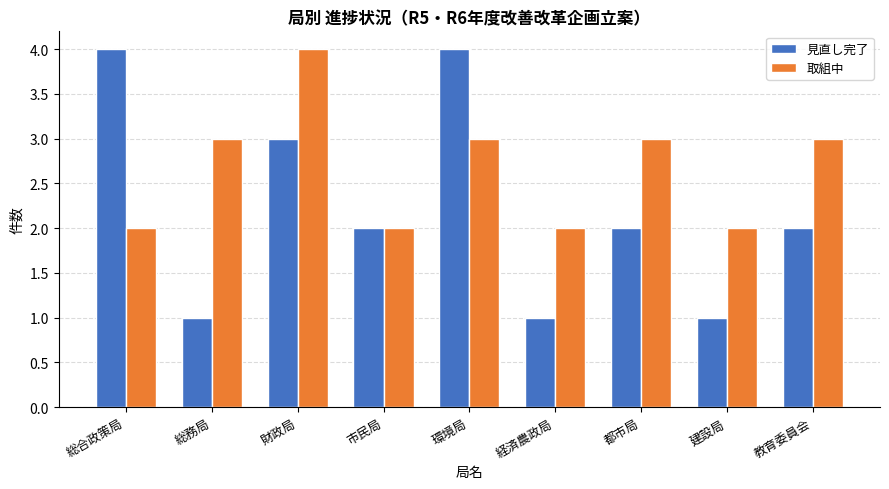

Reading right to left, what are all the values shown in this chart?

見直し完了: 教育委員会=2	建設局=1	都市局=2	経済農政局=1	環境局=4	市民局=2	財政局=3	総務局=1	総合政策局=4
取組中: 教育委員会=3	建設局=2	都市局=3	経済農政局=2	環境局=3	市民局=2	財政局=4	総務局=3	総合政策局=2